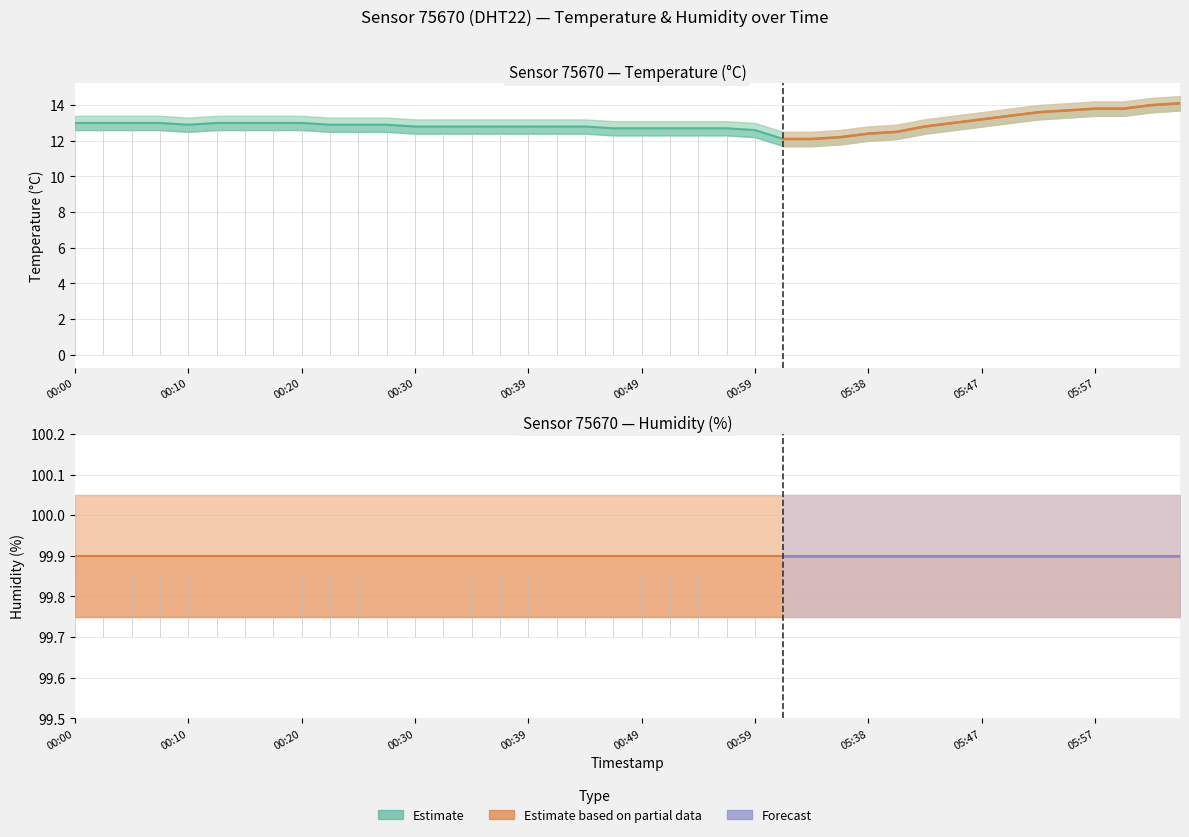

Is the value of temperature at 05:38 greater than the value of humidity at 00:10?

No